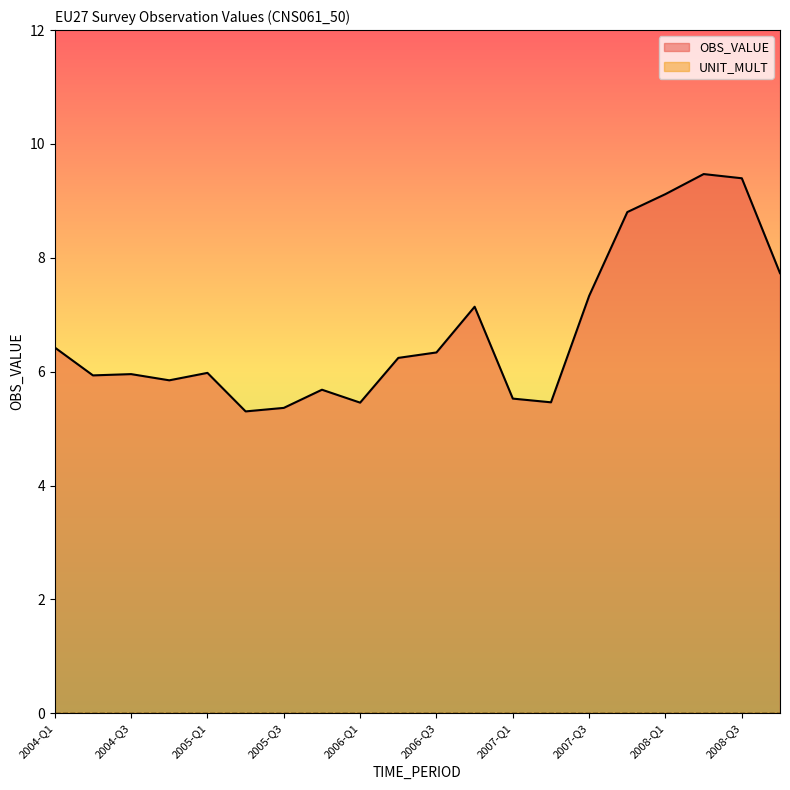

What is the minimum value shown in the chart?

0.0